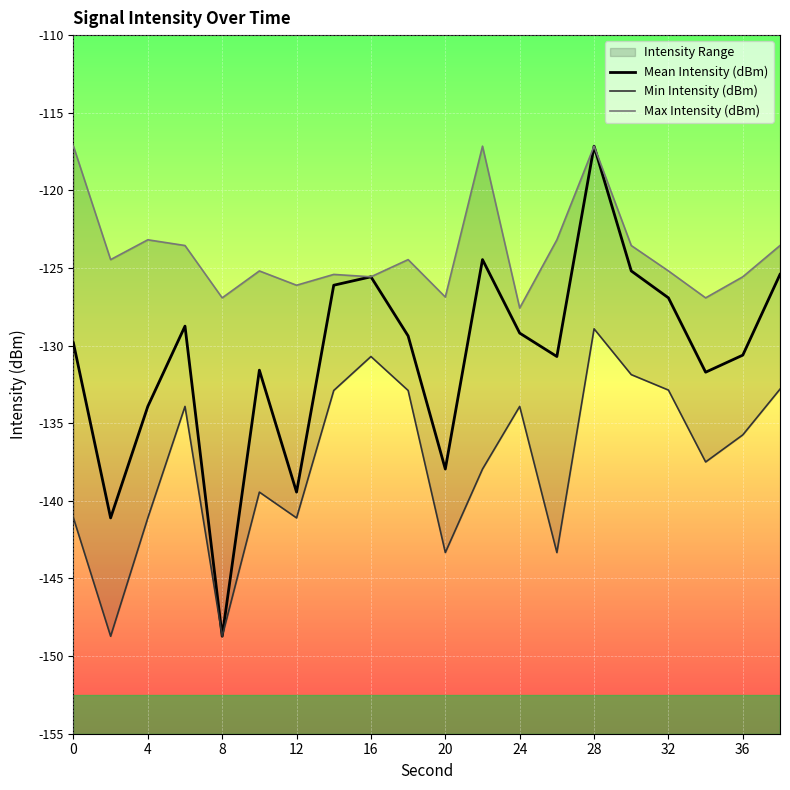

True or false: Min Intensity (dBm) and Max Intensity (dBm) cross at least once.

False